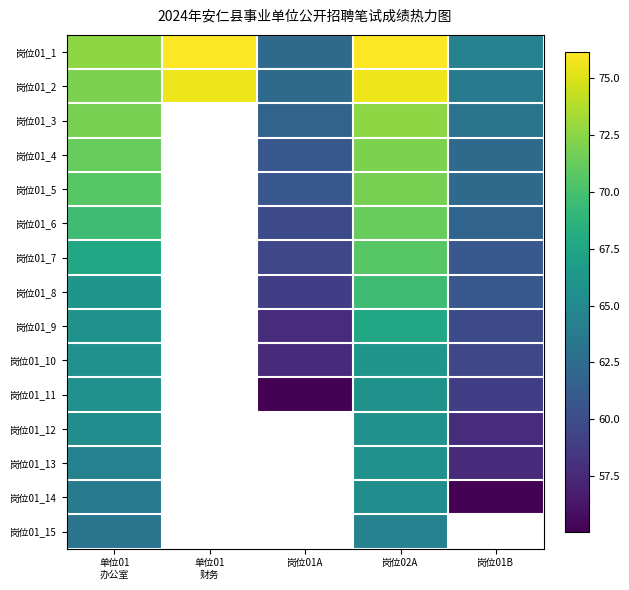

At which category is the sum across all series the highest?

岗位02A